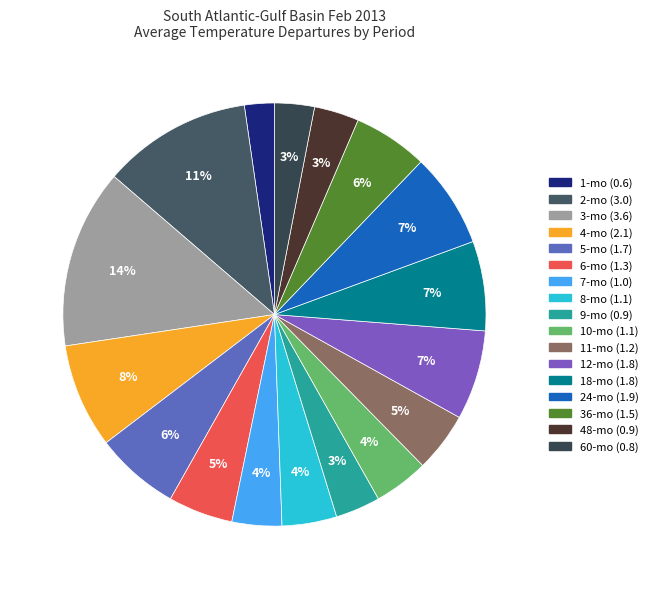

How many segments does this pie chart have?

17